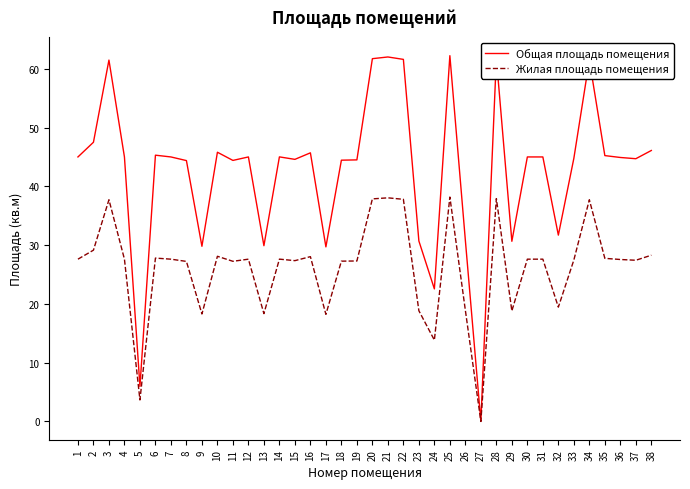

Is it true that Жилая площадь помещения equals 27.2 at 8?

True